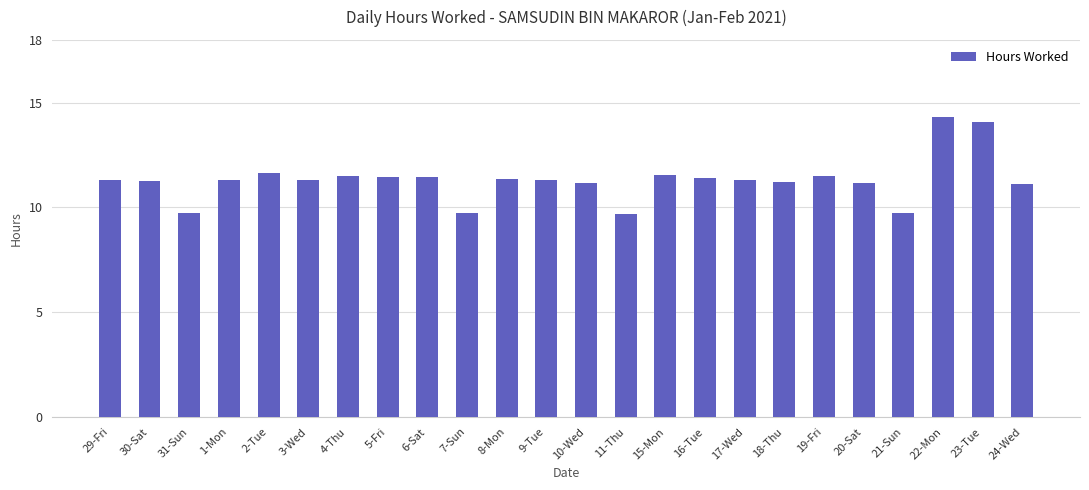

True or false: the data shows 11.3 at 1-Mon.

True